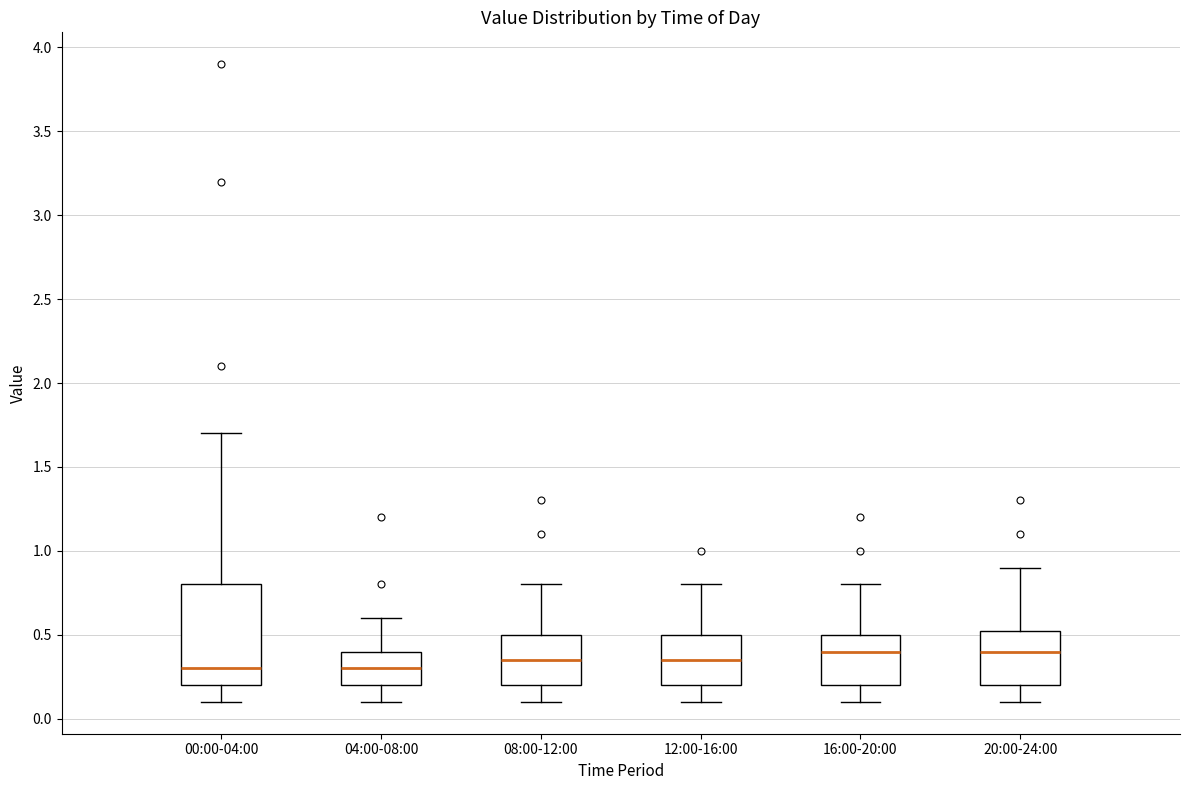

Where does the upper whisker of the box for 20:00-24:00 end on the y-axis? The values are not printed on the chart, so give them approximately, as read against the axis.

0.90